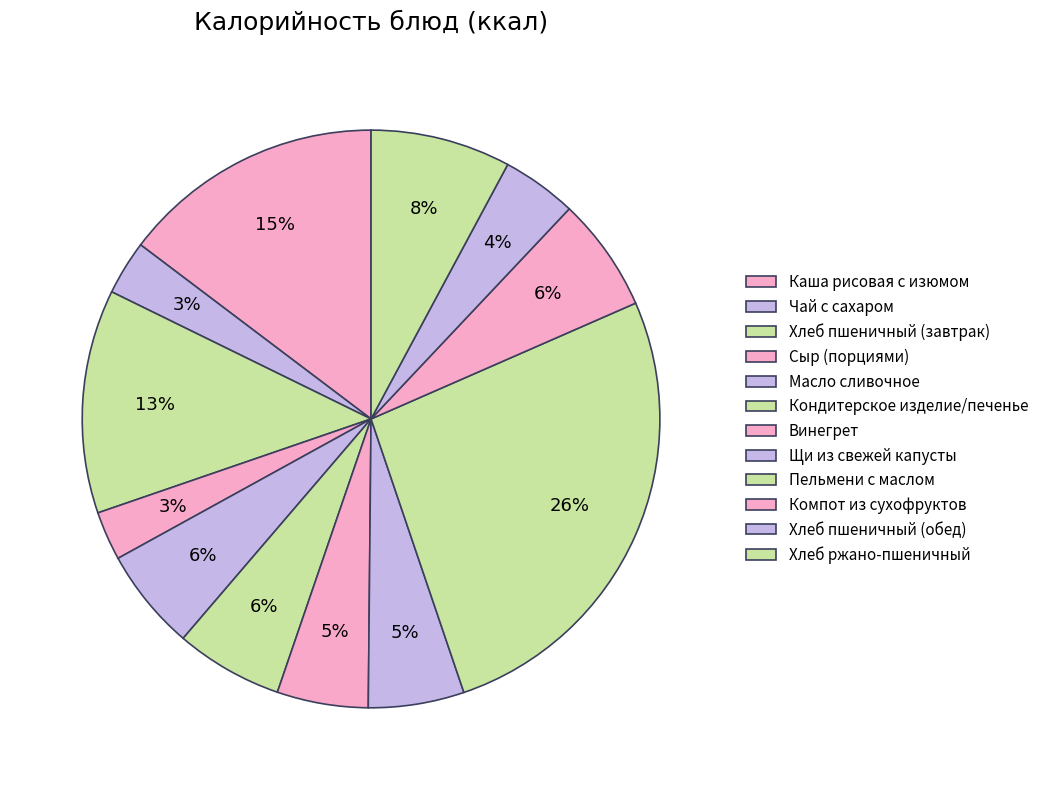

Which has a higher value, Хлеб пшеничный (обед) or Масло сливочное?

Масло сливочное